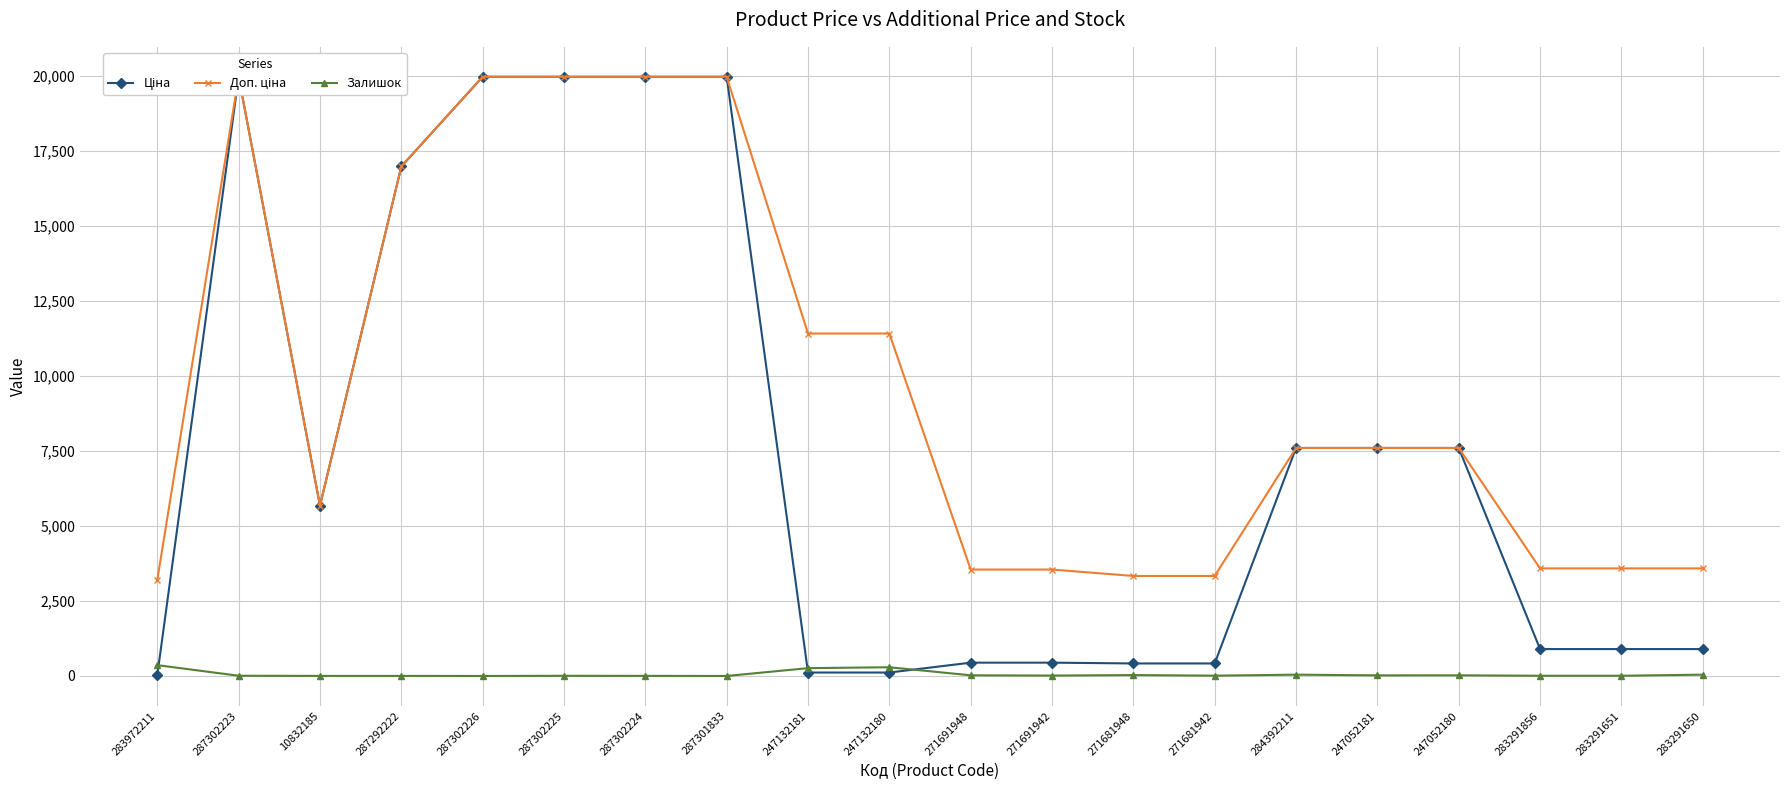

True or false: Доп. ціна and Ціна cross at least once.

False